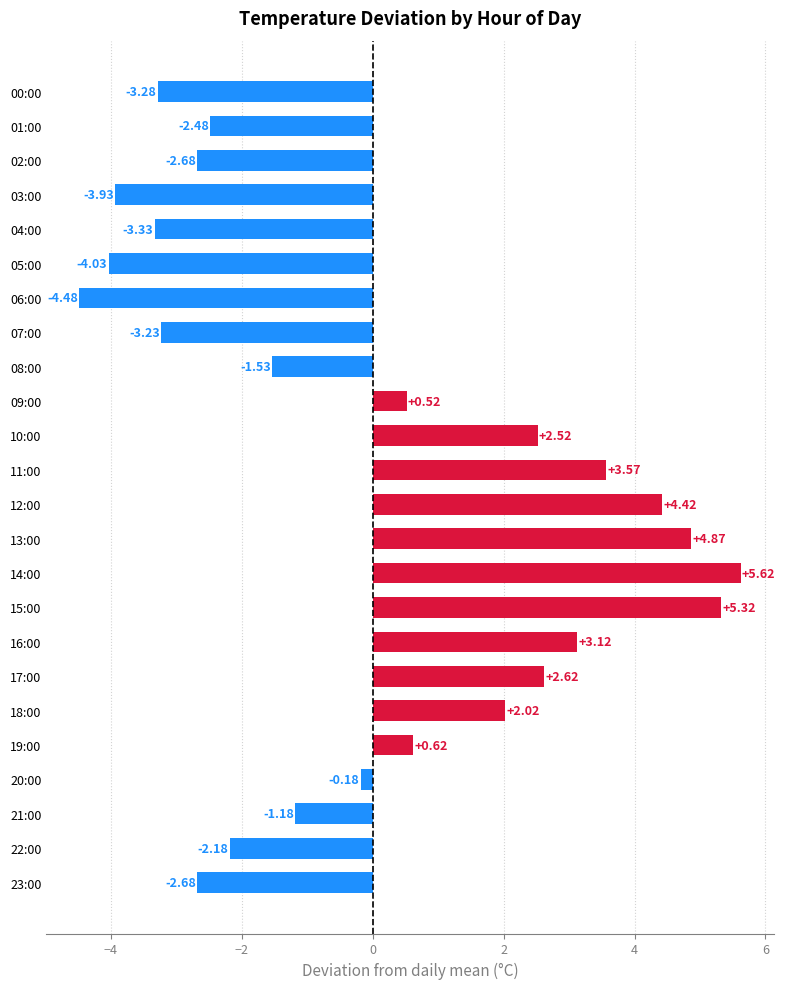

What is the sum of the values at 18:00 and 00:00?

-1.3